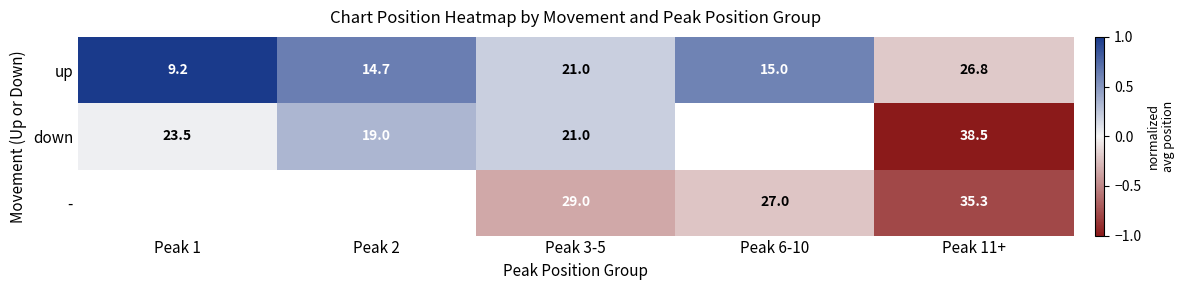

Is it true that - equals -0.5 at Peak 11+?

False